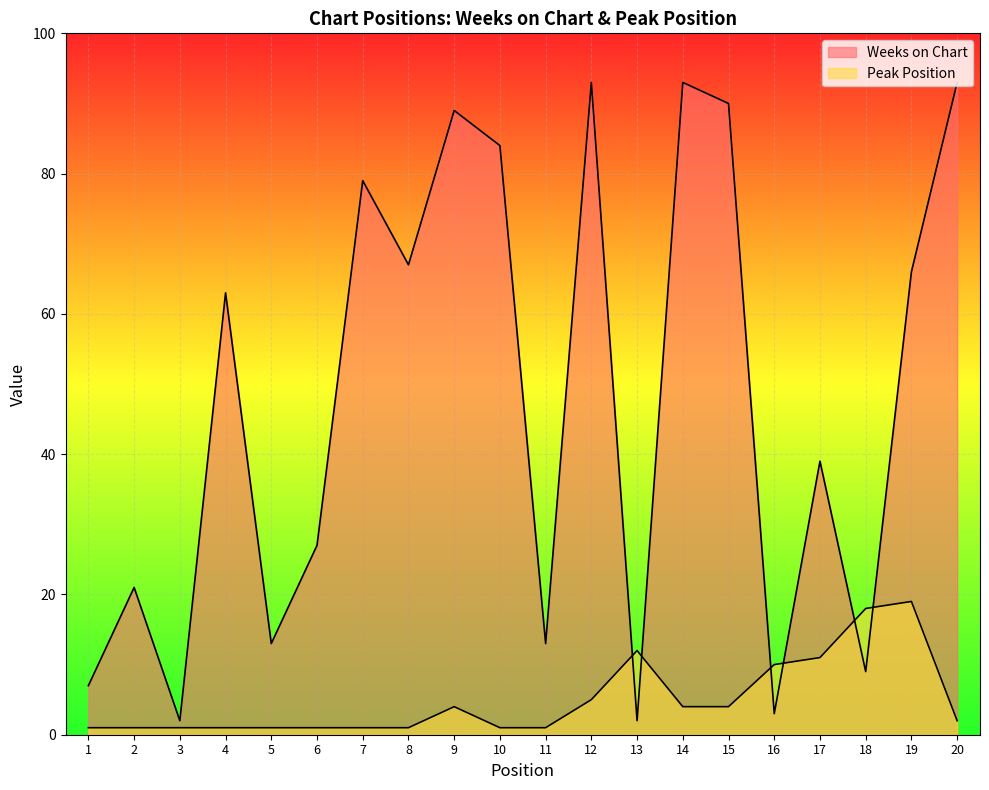

Reading left to right, list all the values displayed in this chart.

Weeks on Chart: 1=7	2=21	3=2	4=63	5=13	6=27	7=79	8=67	9=89	10=84	11=13	12=93	13=2	14=93	15=90	16=3	17=39	18=9	19=66	20=93
Peak Position: 1=1	2=1	3=1	4=1	5=1	6=1	7=1	8=1	9=4	10=1	11=1	12=5	13=12	14=4	15=4	16=10	17=11	18=18	19=19	20=2